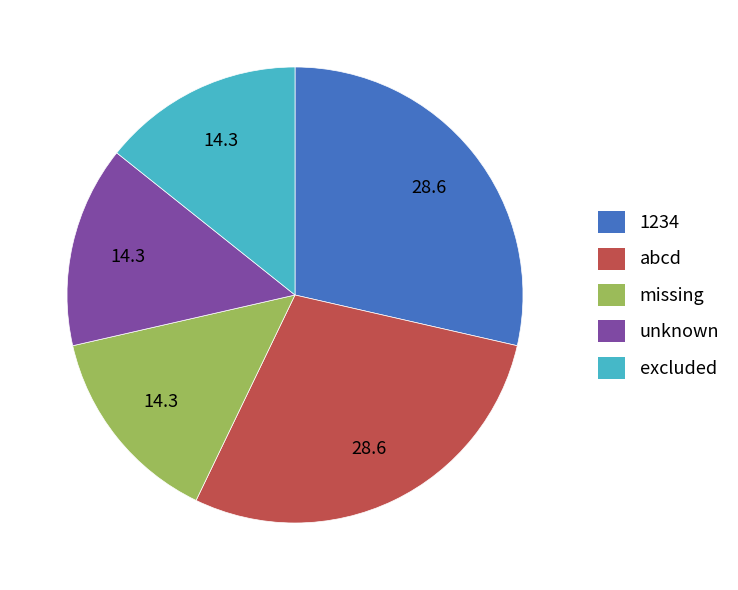

The unknown slice represents 9% of the pie. True or false?

False